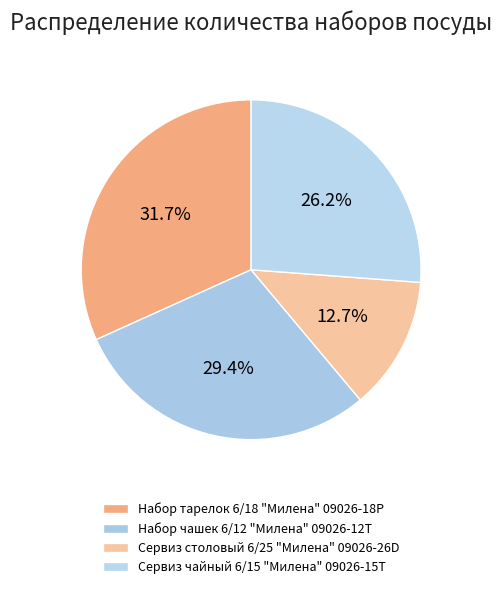

Count the number of slices in the pie.

4